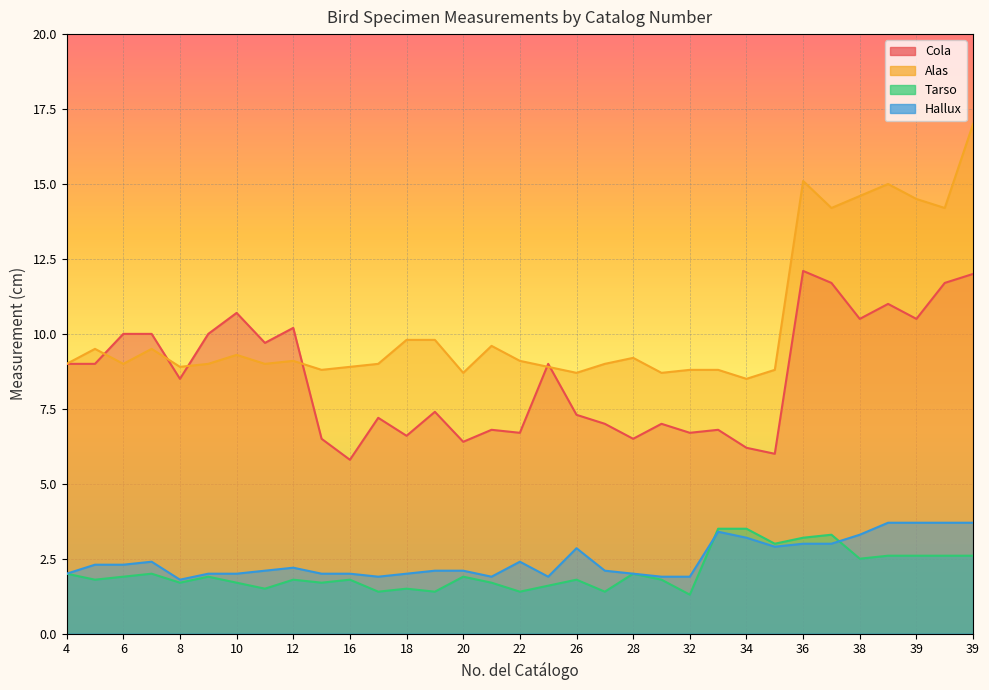

What is the average value of the Tarso series?

2.1